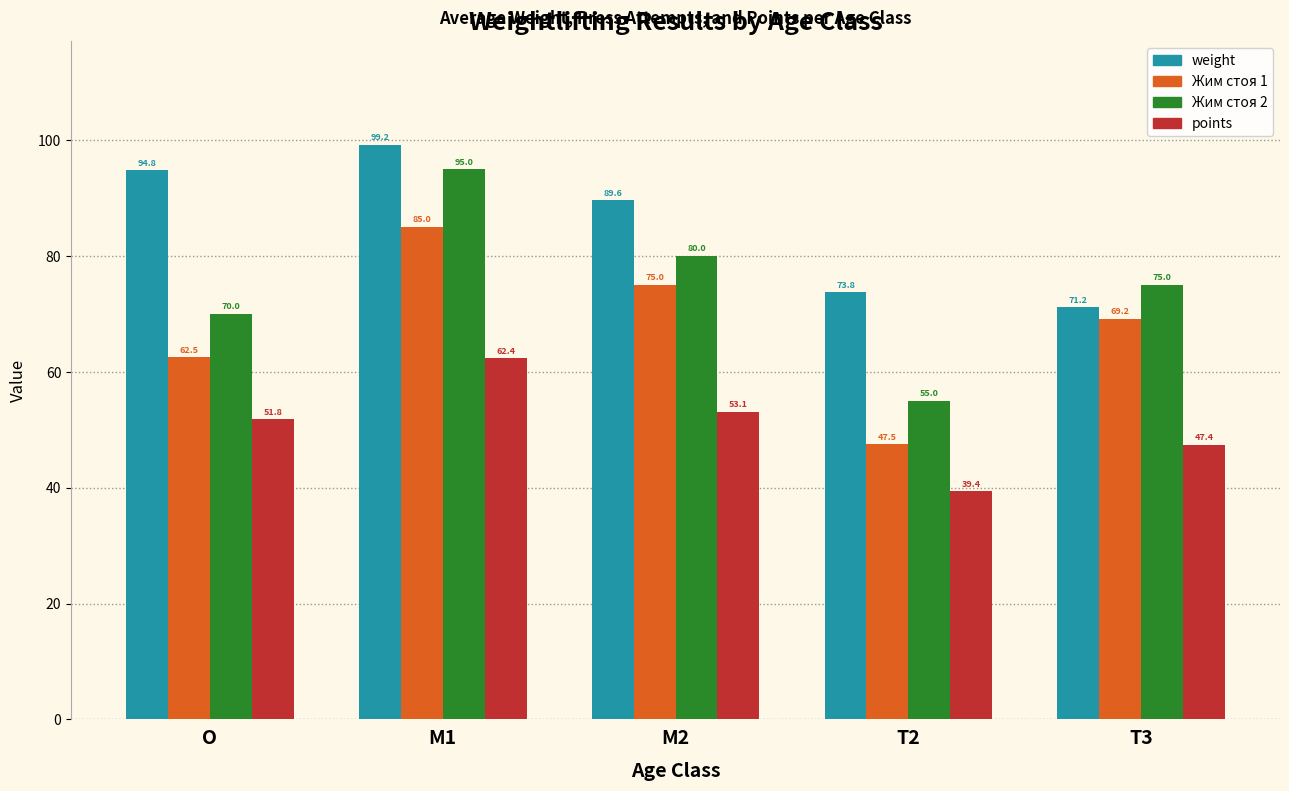

What is the value of the points bar at the 3rd from the left?

53.1